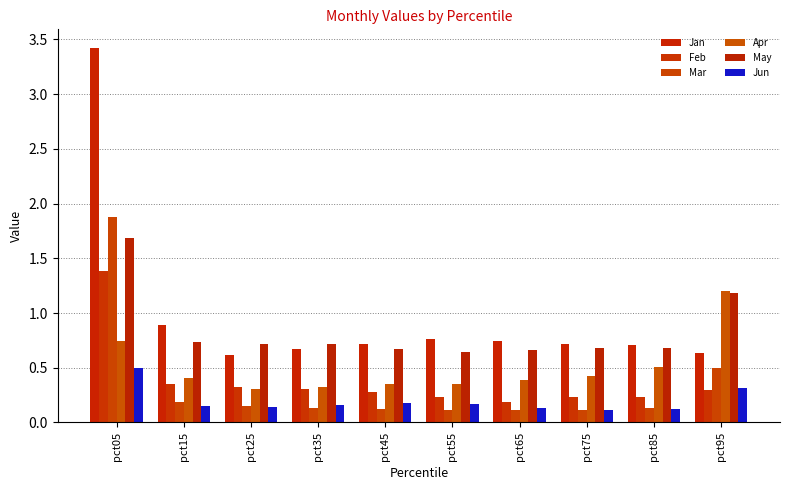

How many groups of bars are there?

10